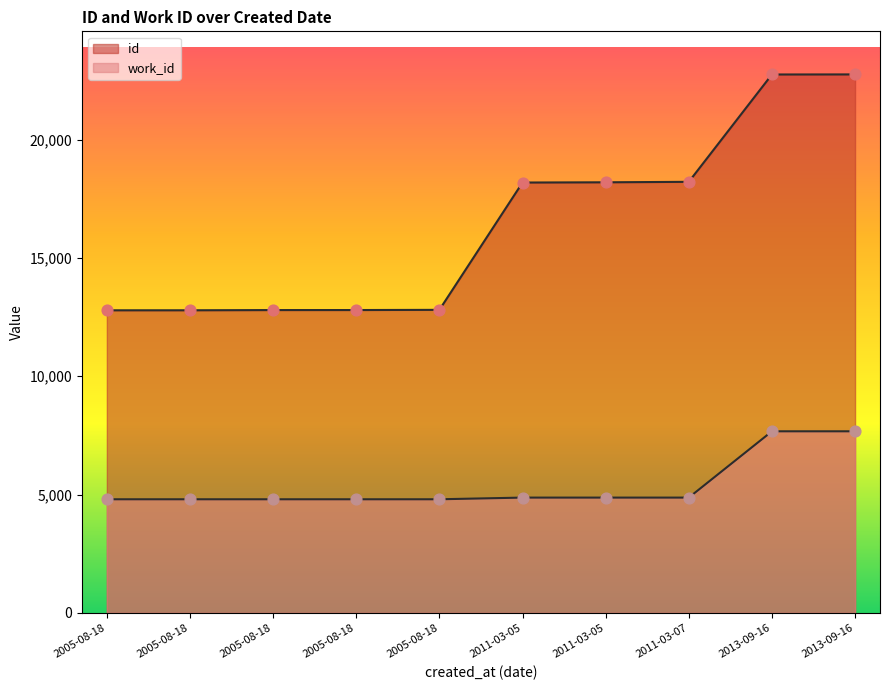

What is the total value across all series at 2011-03-05?

23057